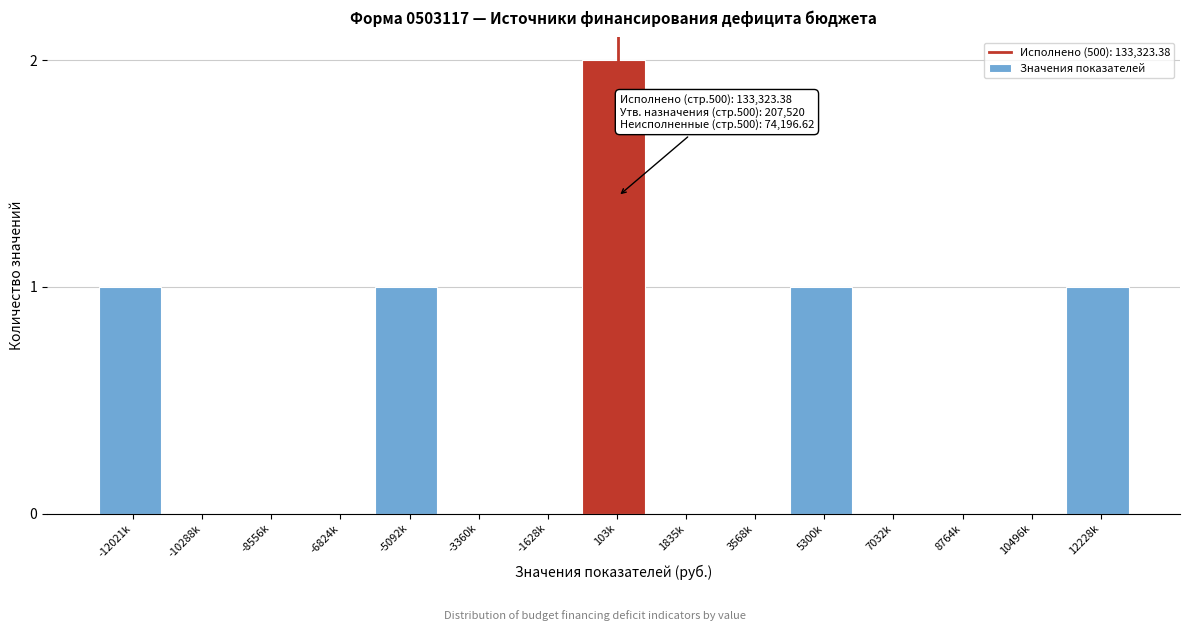

Reading left to right, what are all the values shown in this chart?

-12021k=1	-10288k=0	-8556k=0	-6824k=0	-5092k=1	-3360k=0	-1628k=0	103k=2	1835k=0	3568k=0	5300k=1	7032k=0	8764k=0	10496k=0	12228k=1